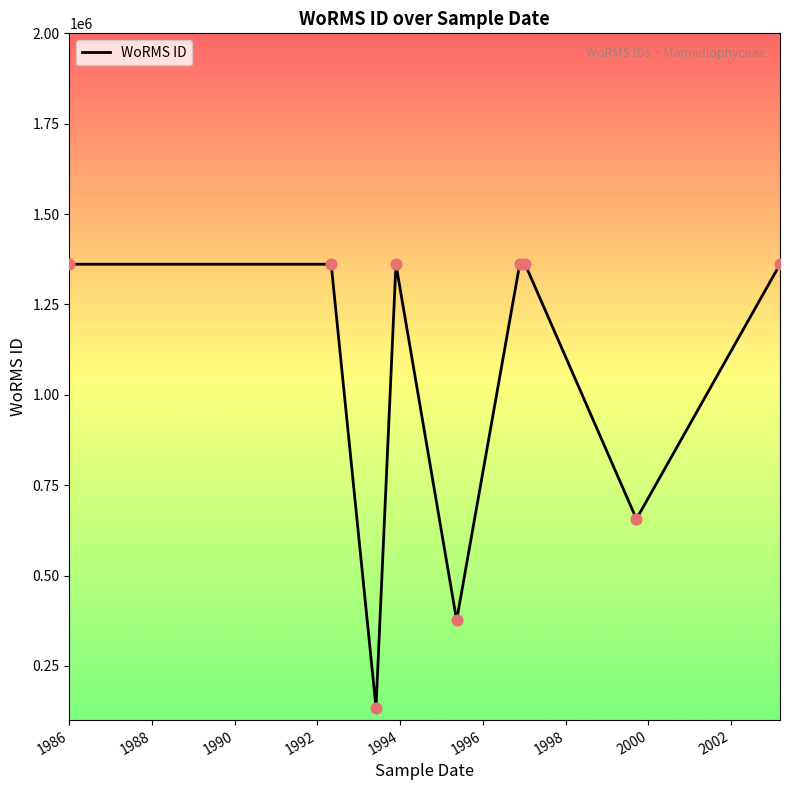

What is the maximum value shown in the chart?

1361175